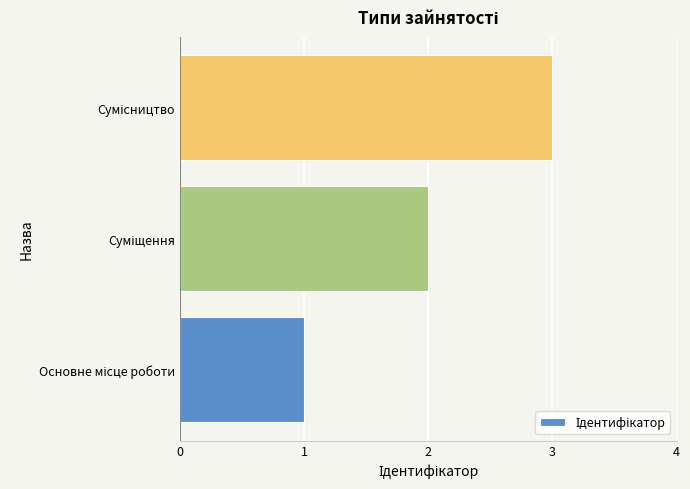

How many series are shown in this chart?

1